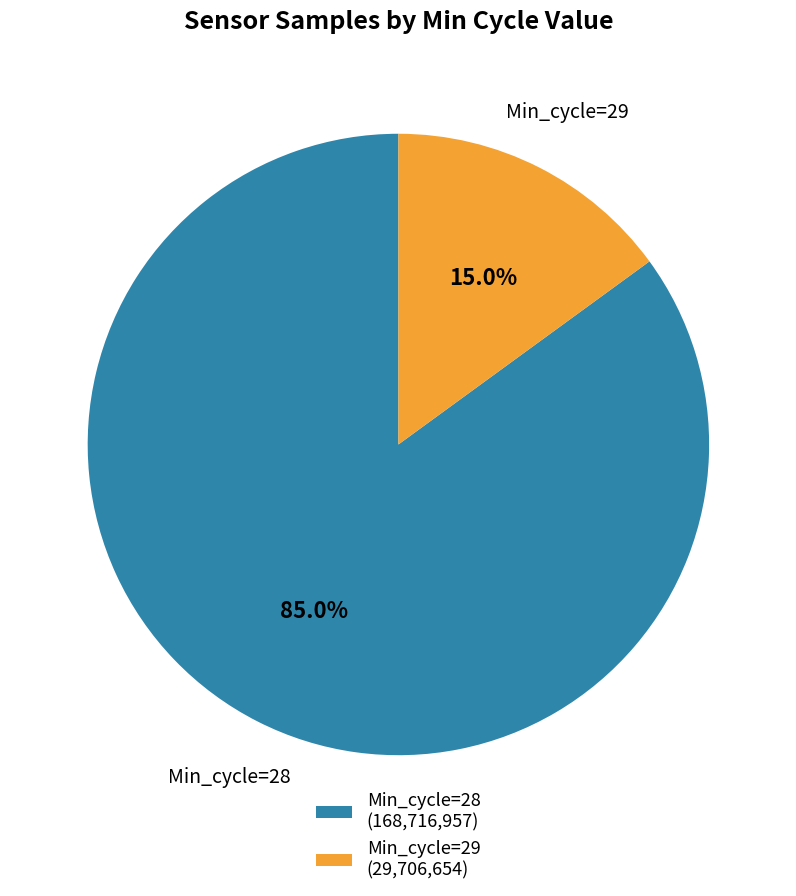

Does any single category account for the majority?

Yes